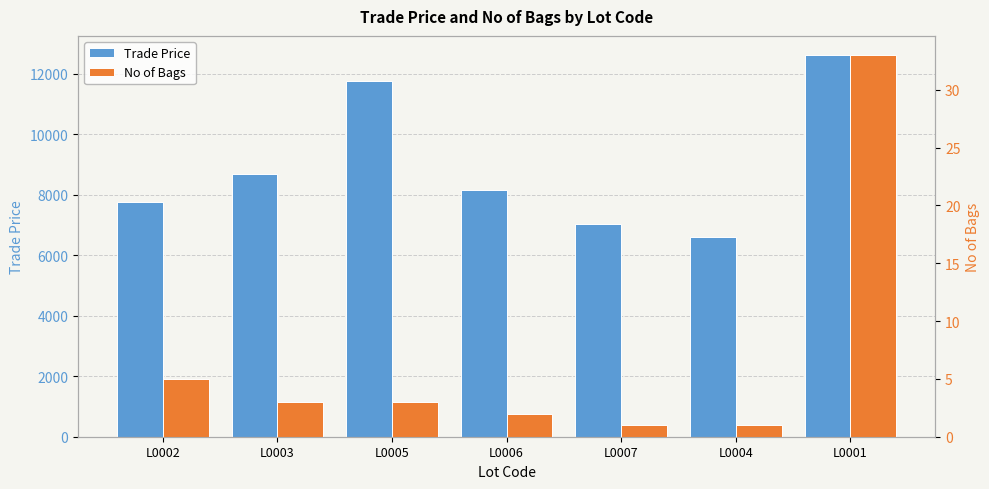

Is it true that Trade Price equals 7019 at L0007?

True